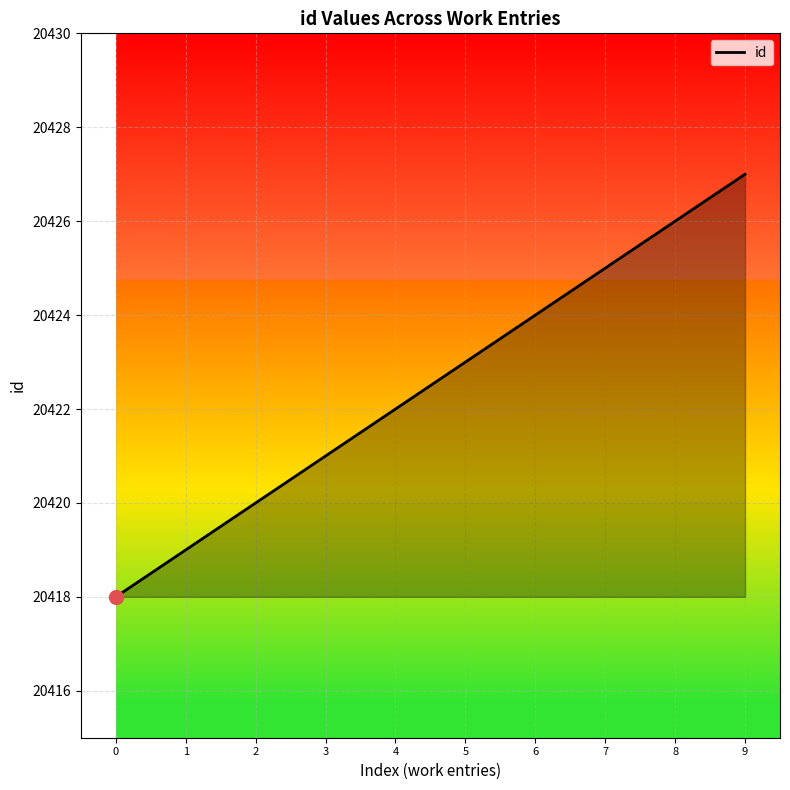

Count the values in the range 20420 to 20425.

6